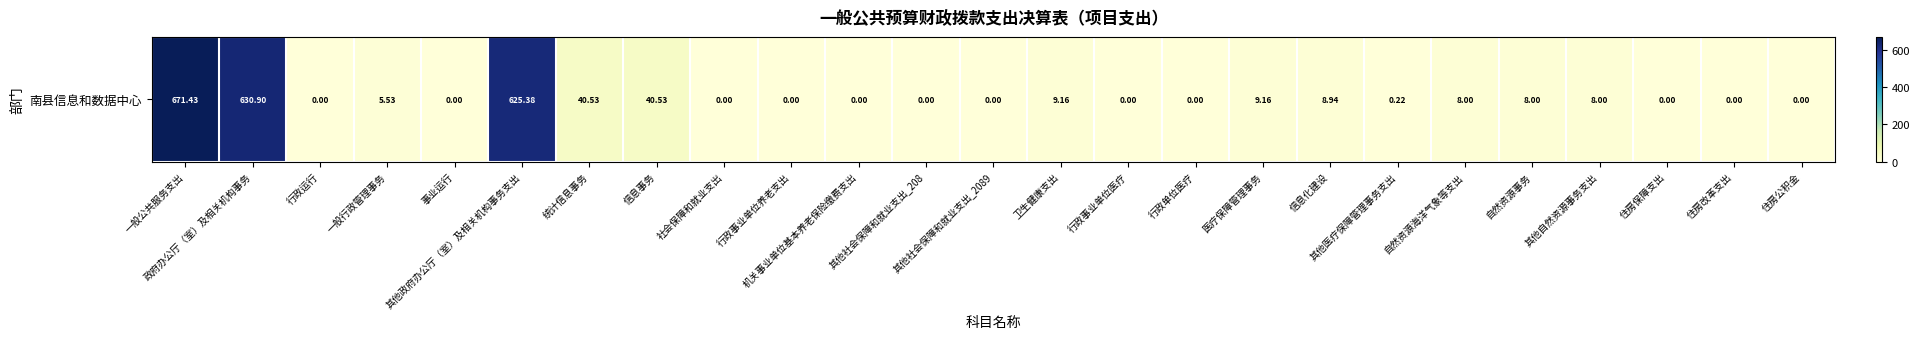

What is the sum of the values at 医疗保障管理事务 and 机关事业单位基本养老保险缴费支出?

9.2